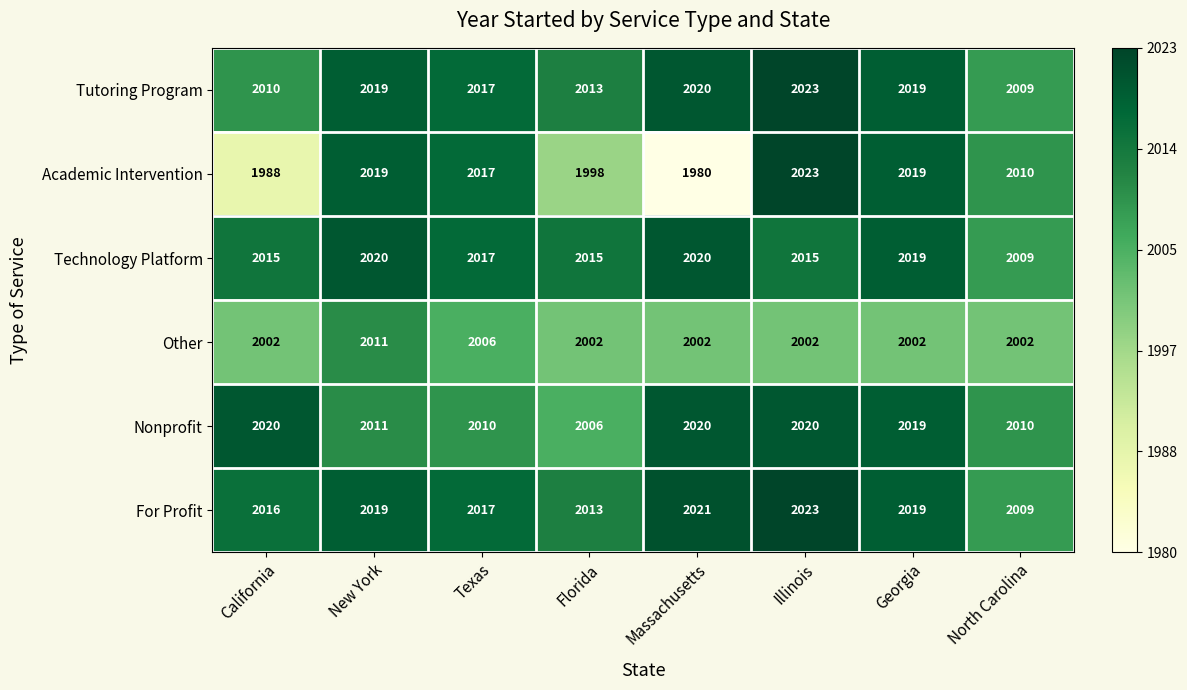

True or false: Other has a value of 2011 at New York.

True